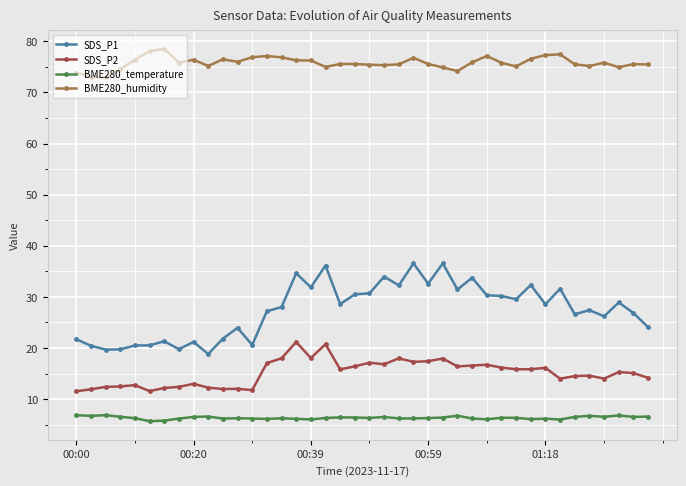

What is the maximum value for BME280_humidity?

78.5